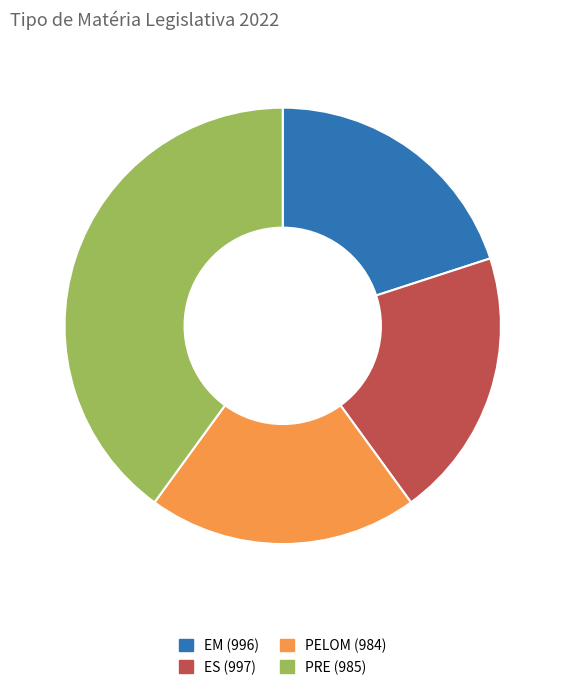

Is there a majority slice in this chart?

No